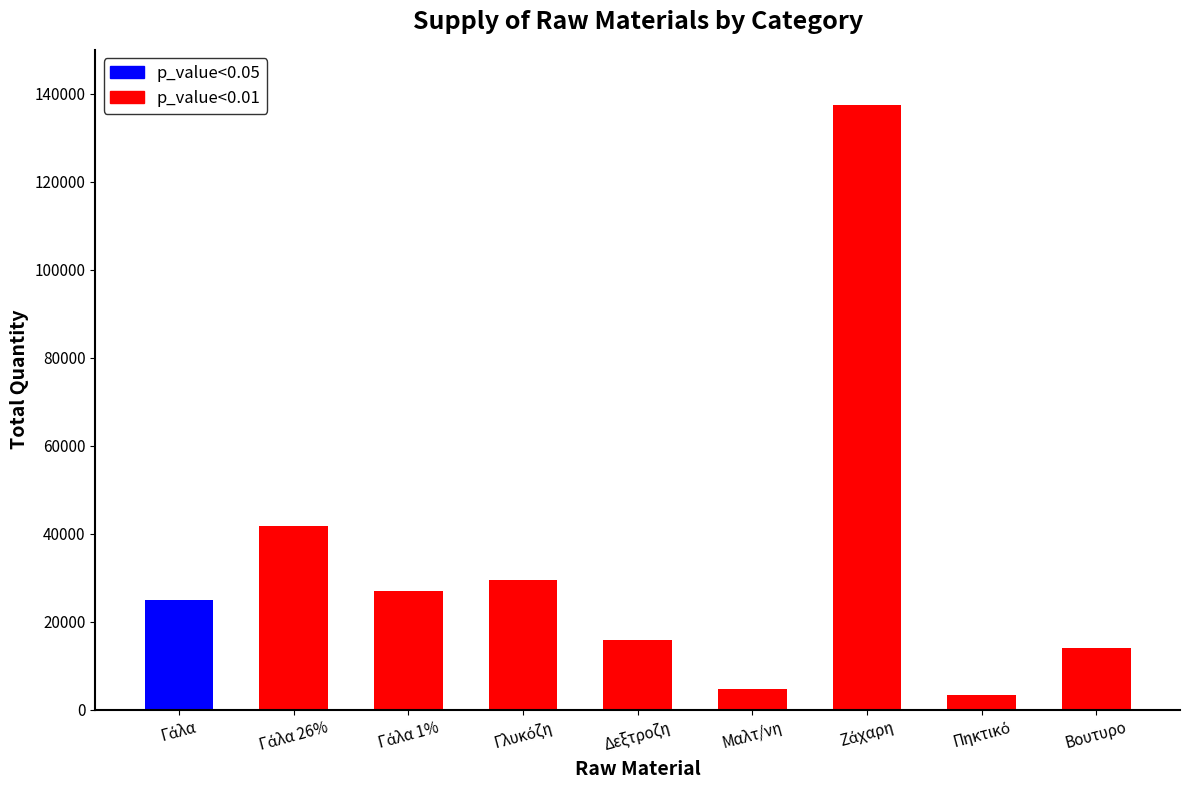

What is the difference between the second highest and second lowest values?

37000